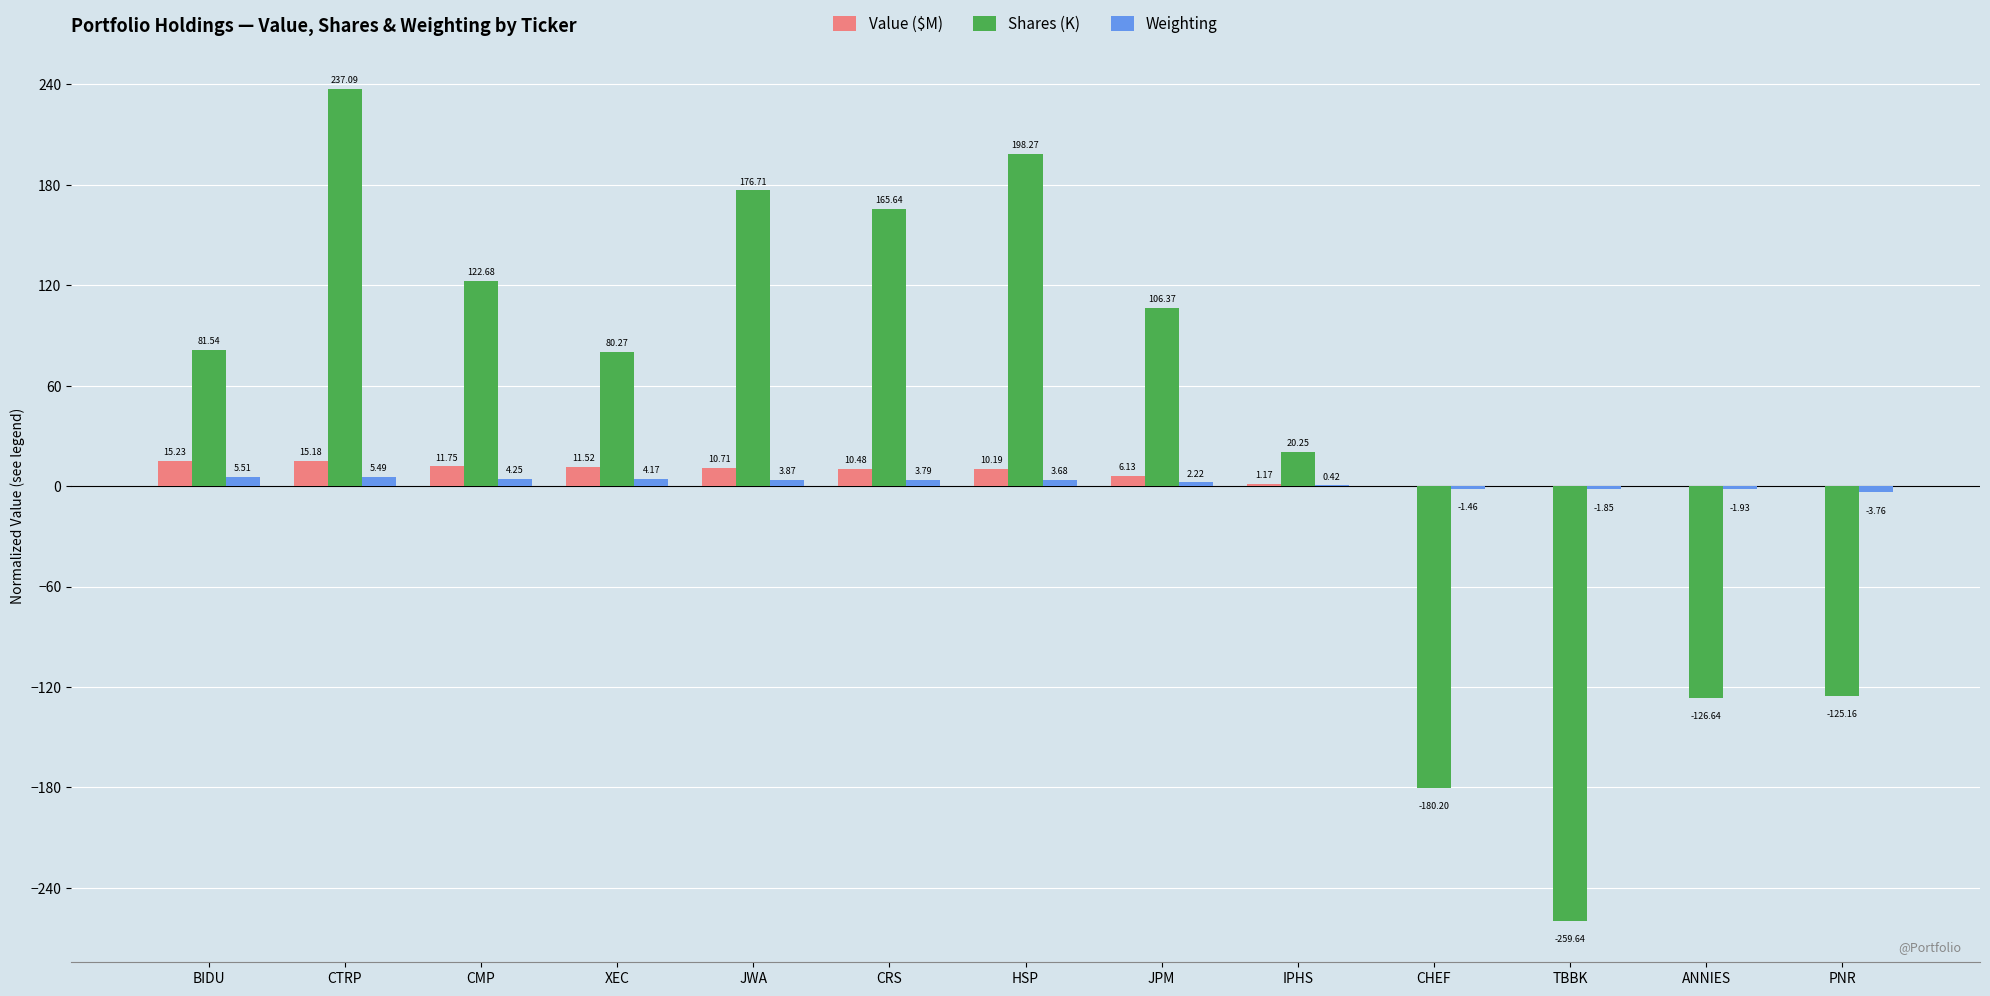

At which category is the sum across all series the highest?

CTRP